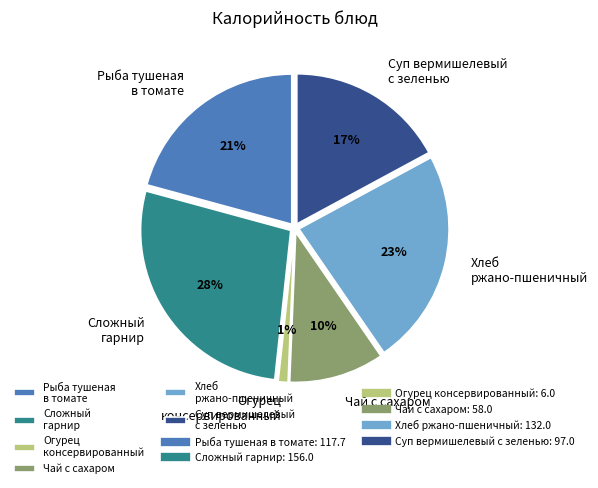

Rank the categories by value from highest to lowest.

Сложный гарнир, Хлеб ржано-пшеничный, Рыба тушеная в томате, Суп вермишелевый с зеленью, Чай с сахаром, Огурец консервированный